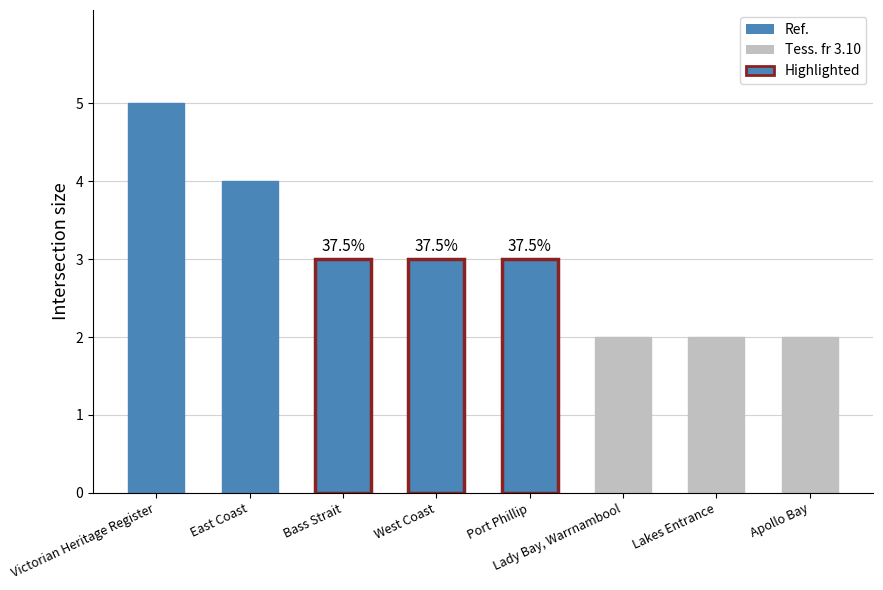

What is the ratio of the value at Bass Strait to the value at Lady Bay, Warrnambool?

1.5